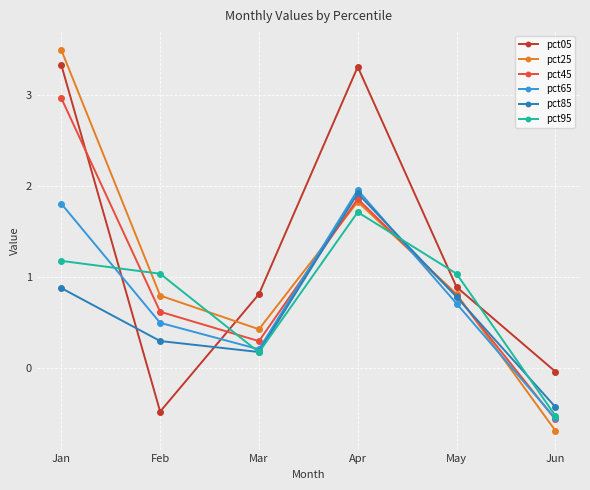

Where is the first local minimum for pct25?

Mar